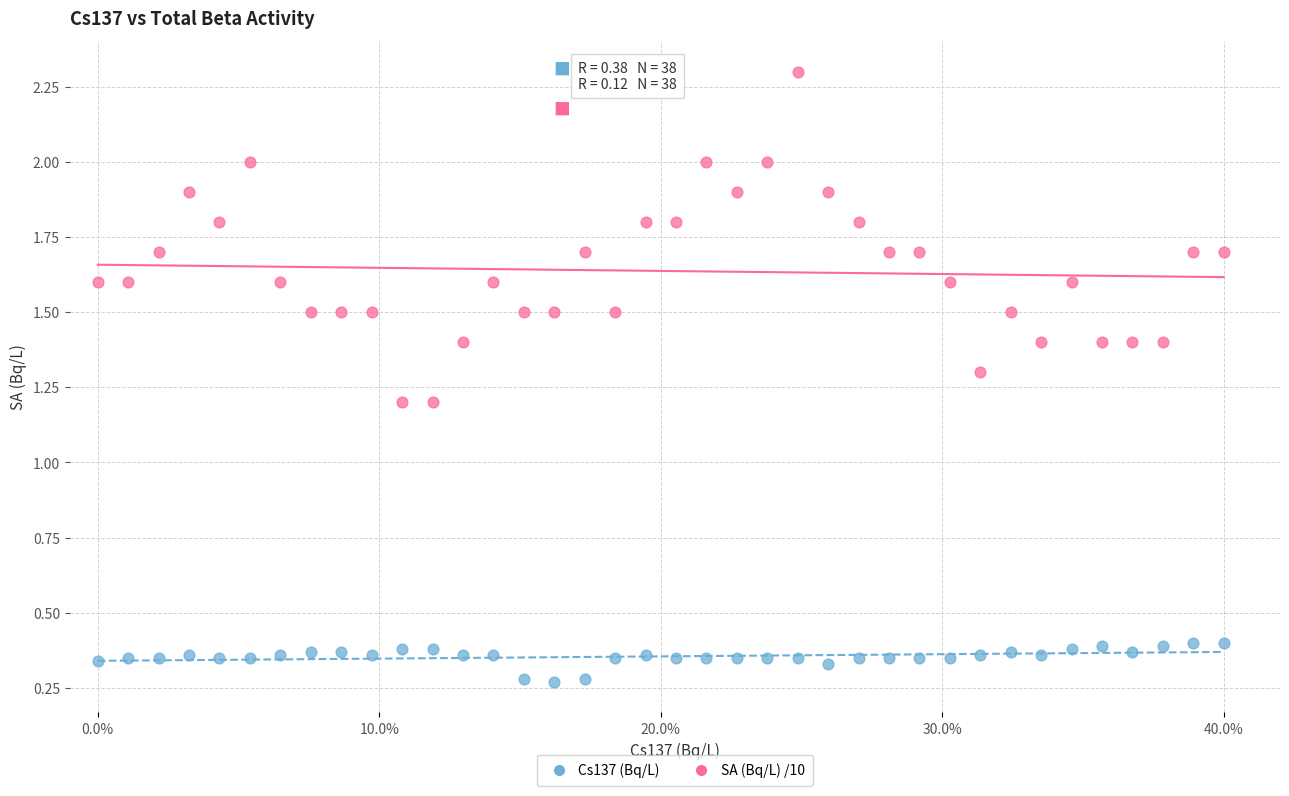

Across all data points, what is the range of Y values (max minus min)?

2.0